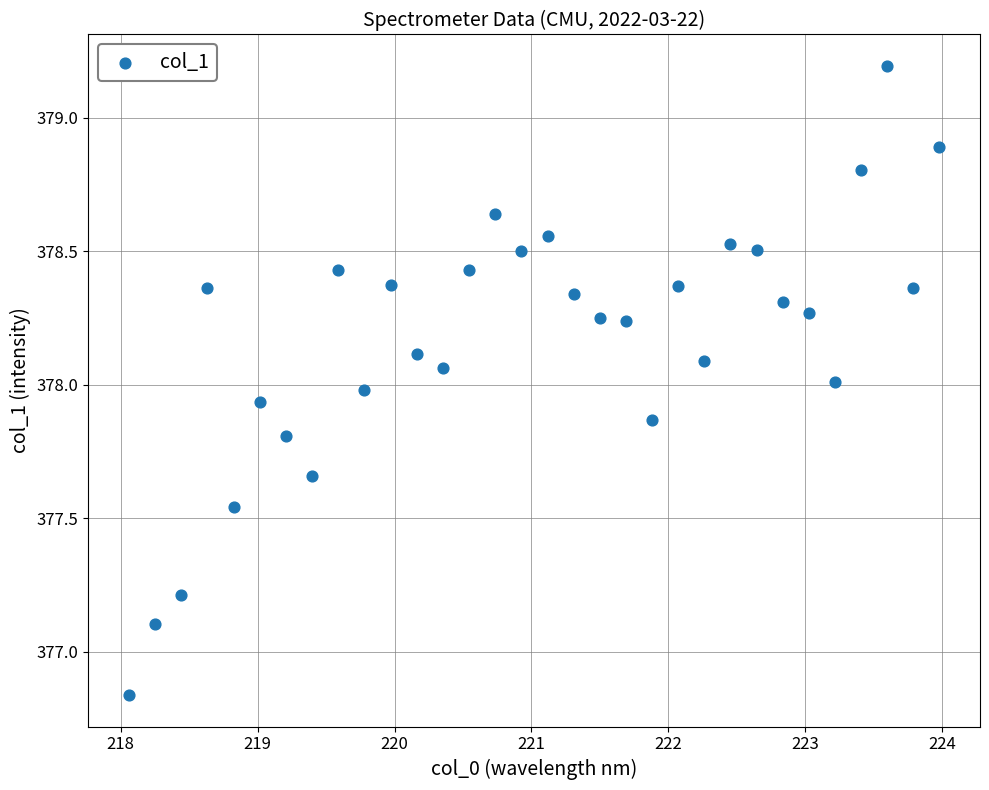

What is the range of X values (max minus min)?

5.9